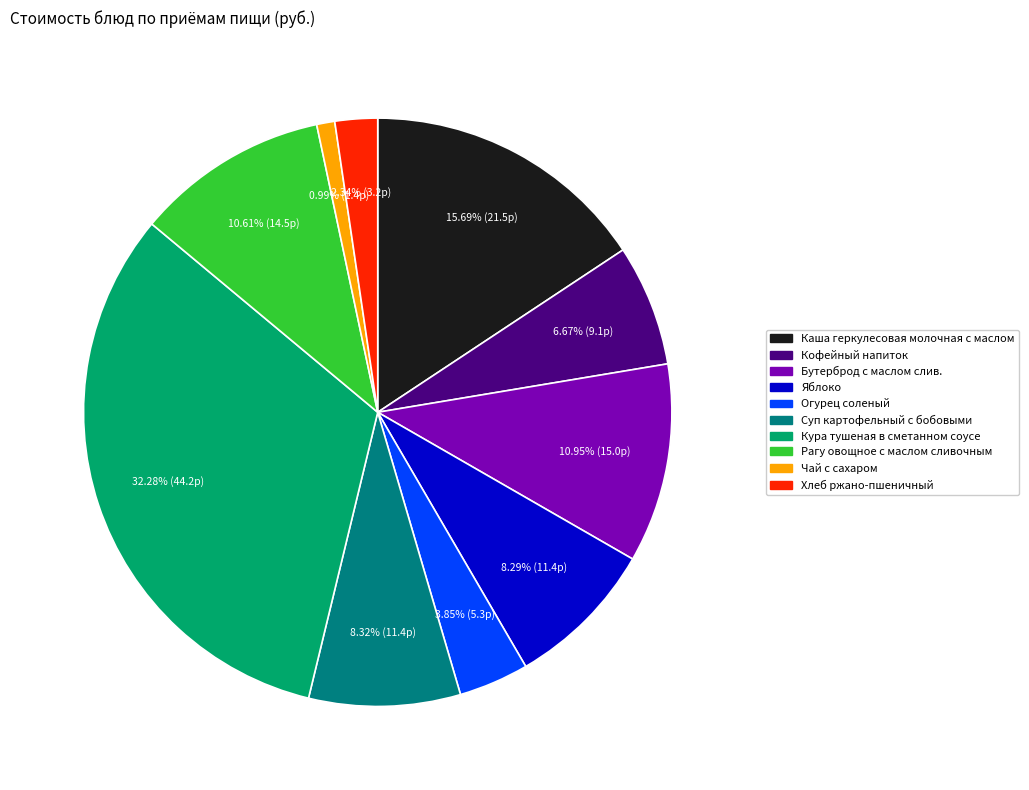

Which category has the smallest portion of the pie?

Чай с сахаром